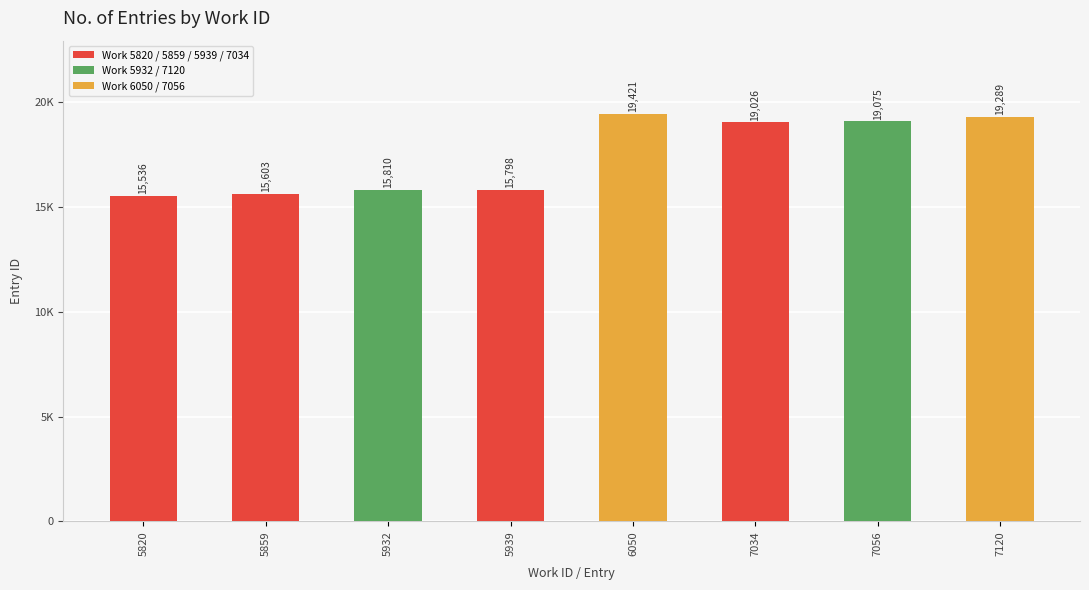

What is the minimum value shown in the chart?

15536